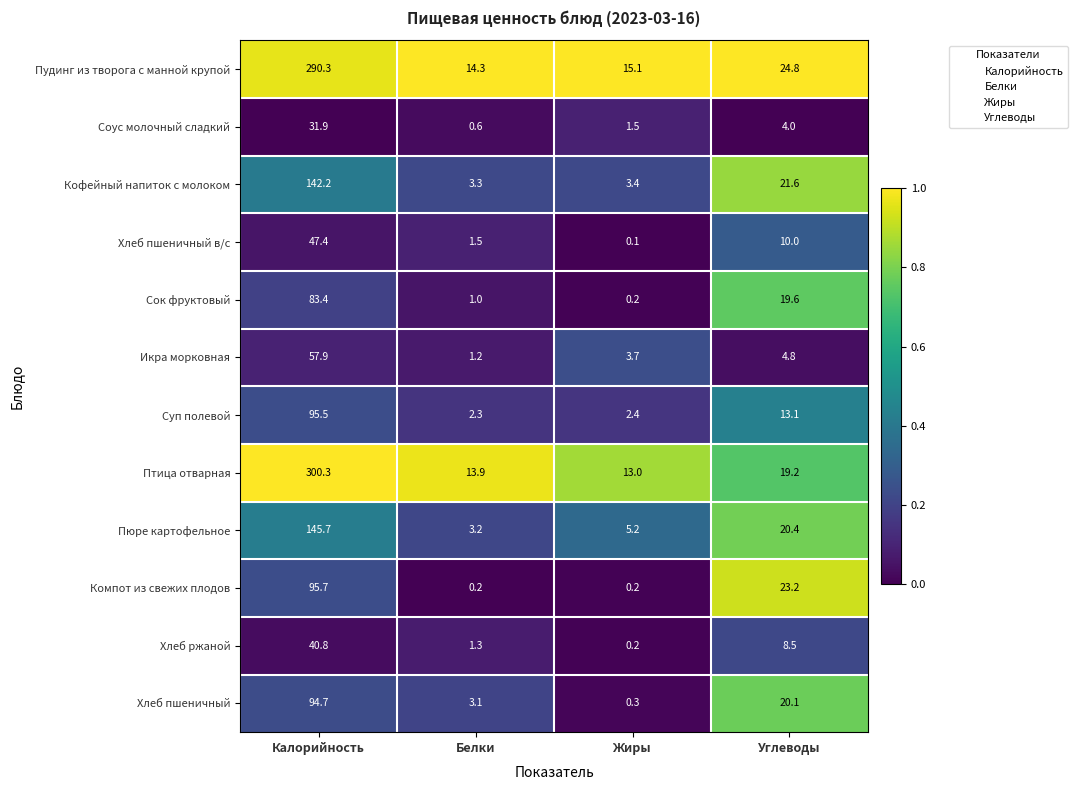

Which series has the widest spread of values?

Птица отварная